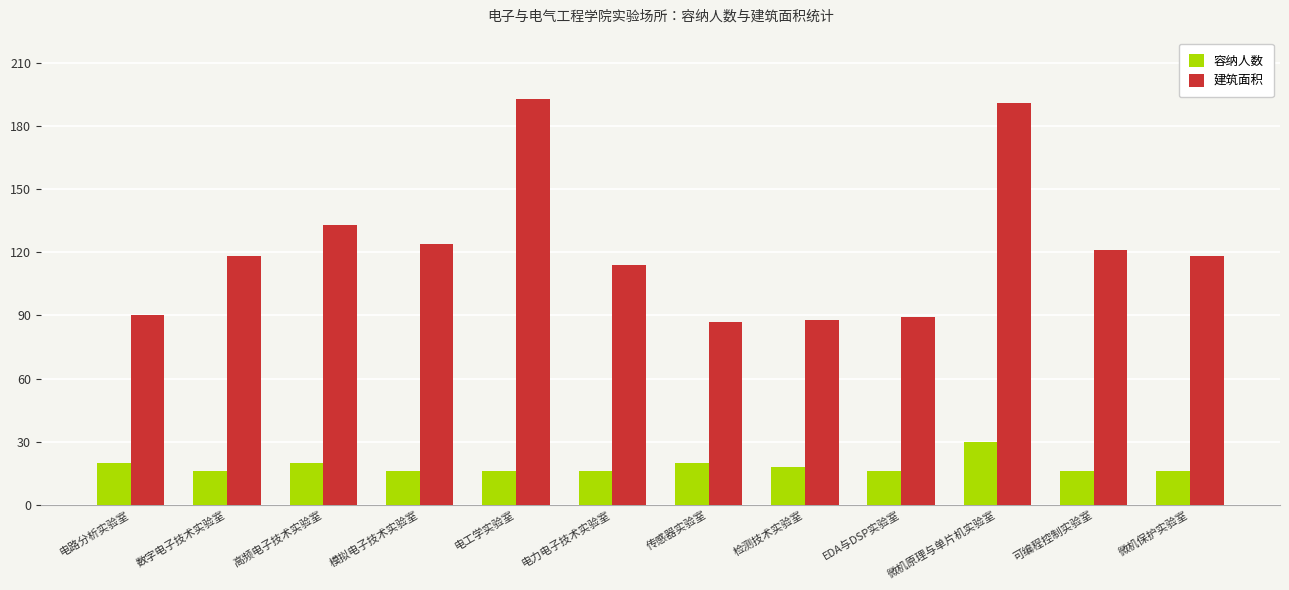

Is it true that 建筑面积 equals 121 at 可编程控制实验室?

True